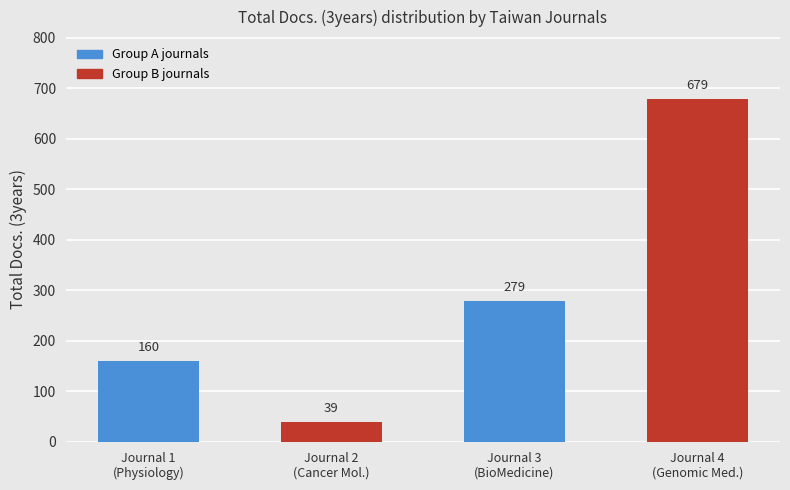

True or false: the data shows 39 at Journal 2
(Cancer Mol.).

True